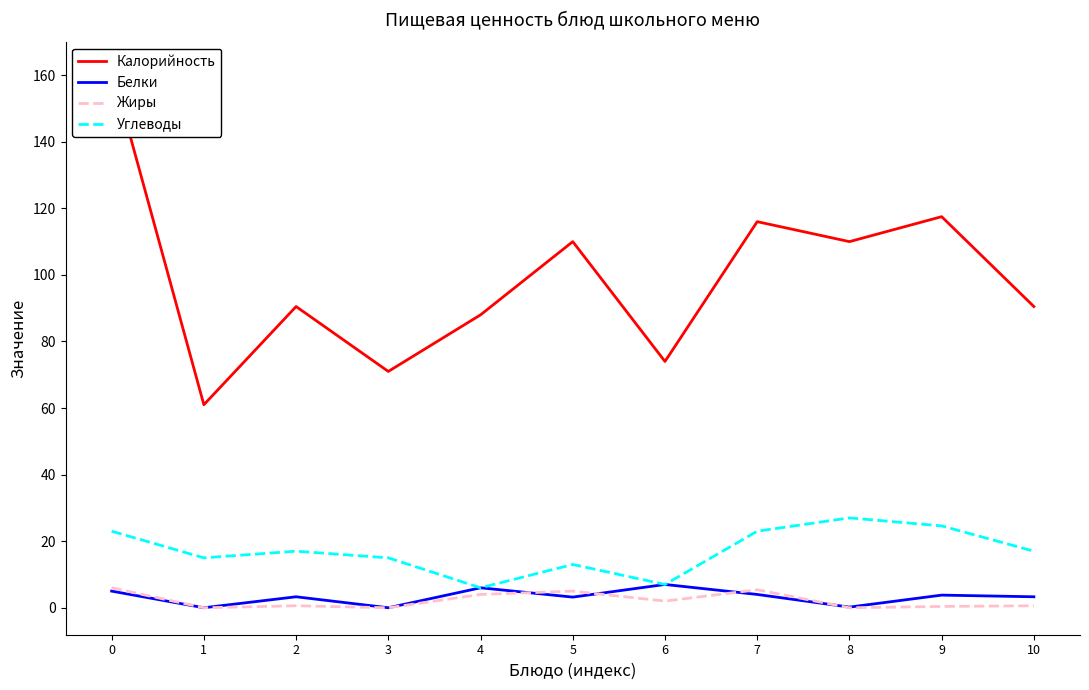

At how many categories does at least one series exceed 131?

1